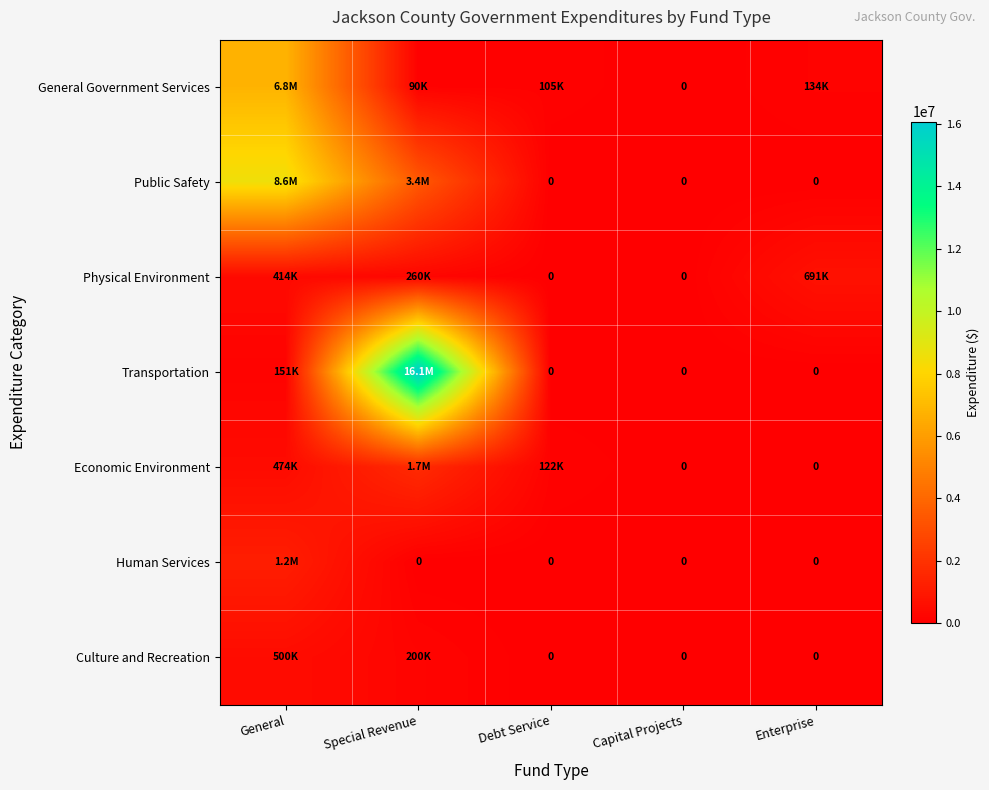

What is the difference between the maximum and minimum values in the Physical Environment series?

691267